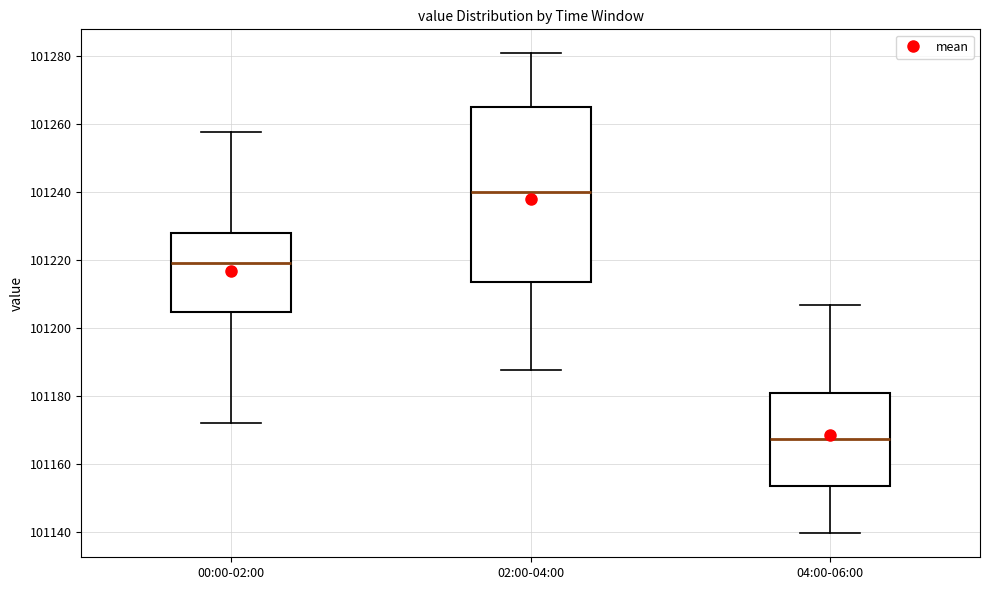

Reading left to right, transcribe this box plot: for each box, give where its median line is, the range the box spans, and where its two whiskers end, as read against the y-axis. The values are not printed on the chart, so give them approximately, as read against the axis.

00:00-02:00: median 101220, box 101204 to 101228, whiskers 101172 to 101258
02:00-04:00: median 101240, box 101214 to 101266, whiskers 101188 to 101280
04:00-06:00: median 101168, box 101154 to 101182, whiskers 101140 to 101208